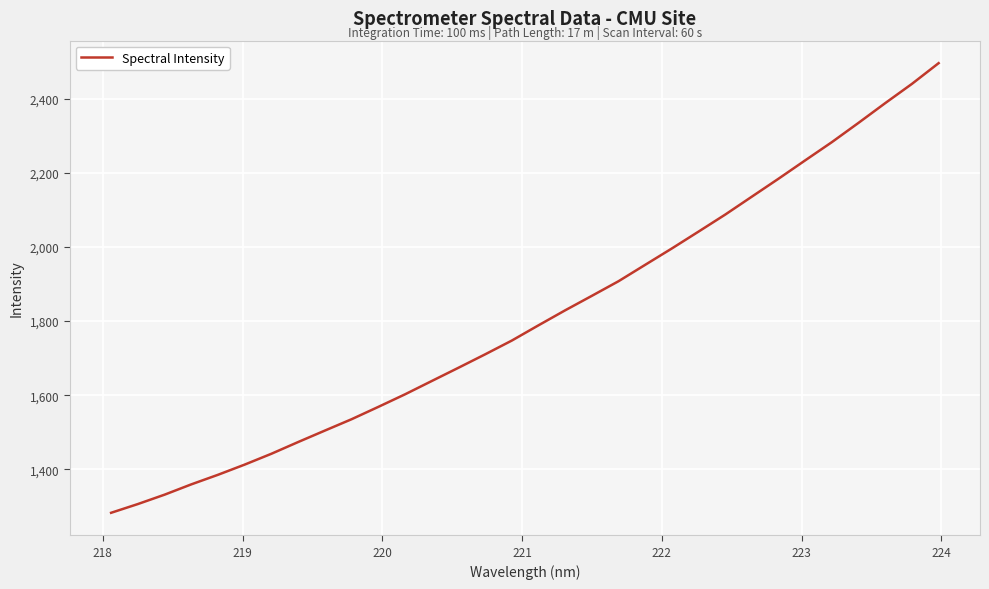

What is the greatest value displayed?

2496.4